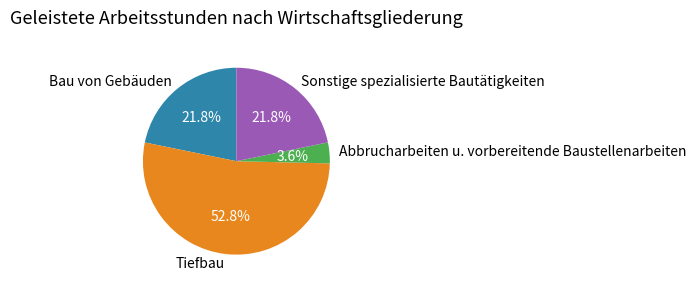

To the nearest percent, what portion does Tiefbau represent?

53%